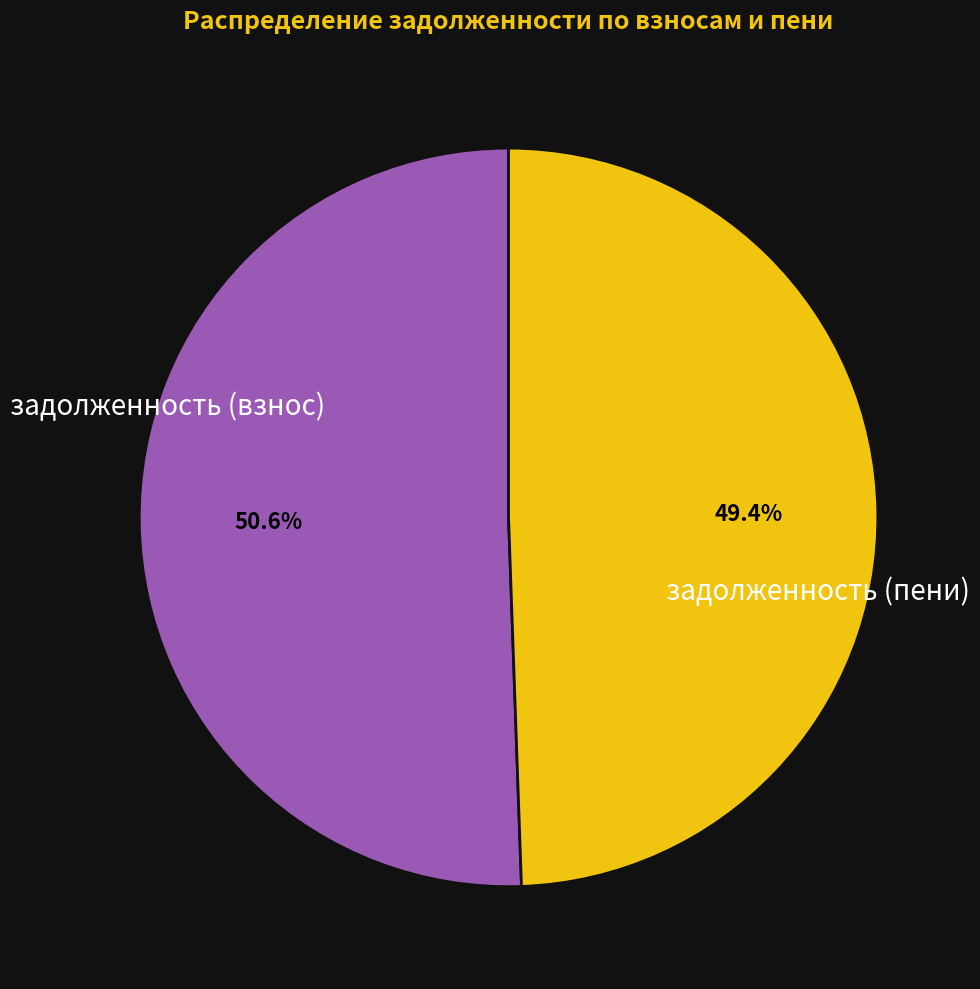

Does any single category account for the majority?

Yes